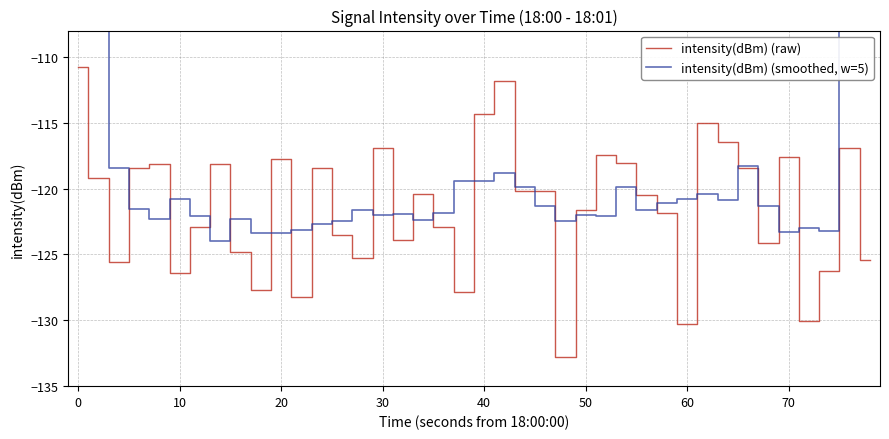

At how many categories does at least one series exceed -80?

2